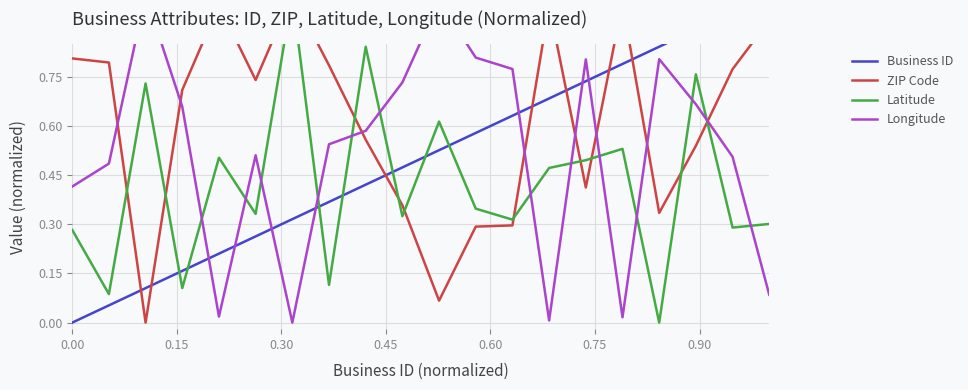

How many intersections are there between ZIP Code and Business ID?

7